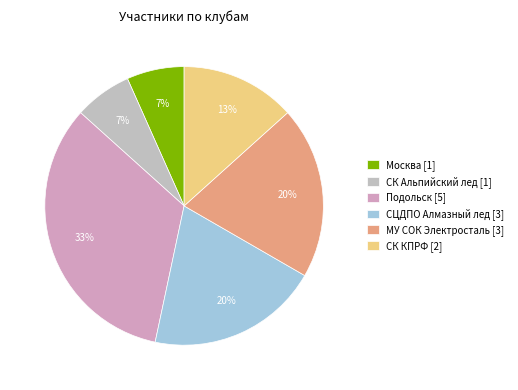

True or false: Москва accounts for 7% of the total.

True